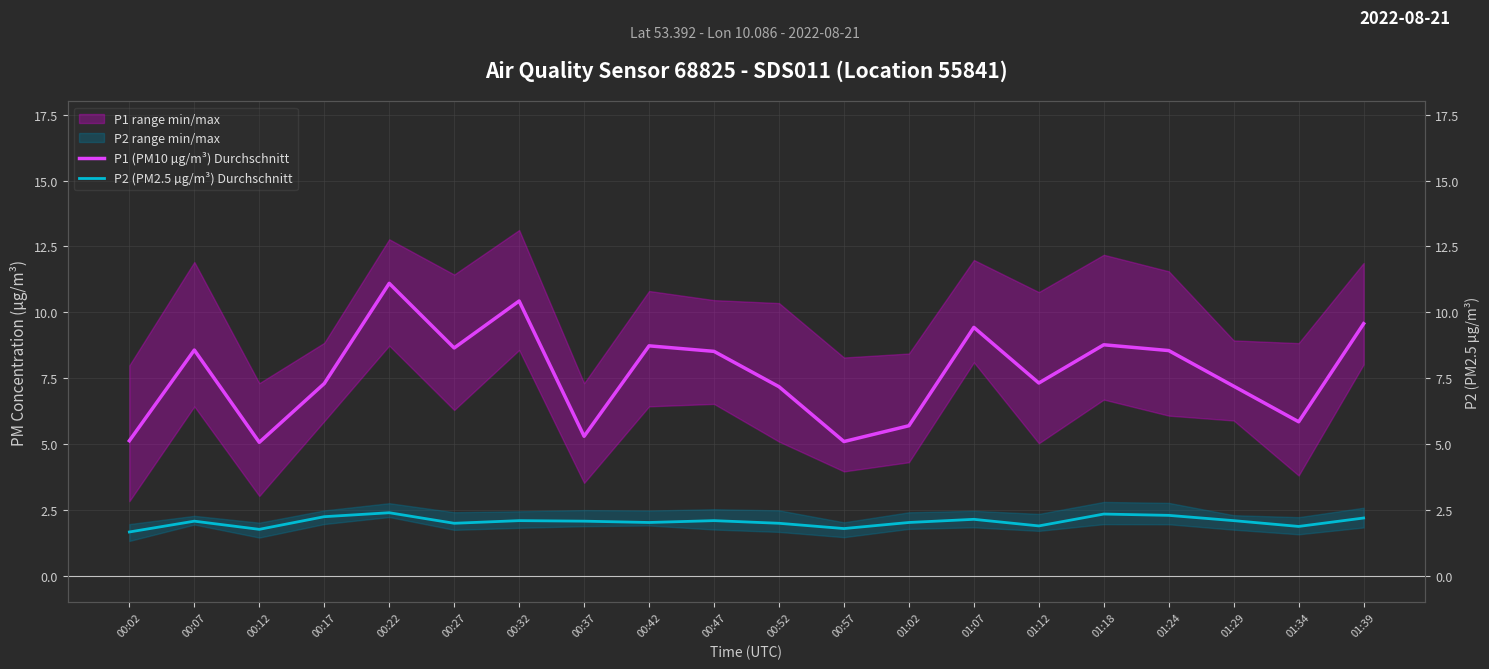

The value of P2 (PM2.5 µg/m³) Durchschnitt at 00:32 is 2.1. True or false?

True